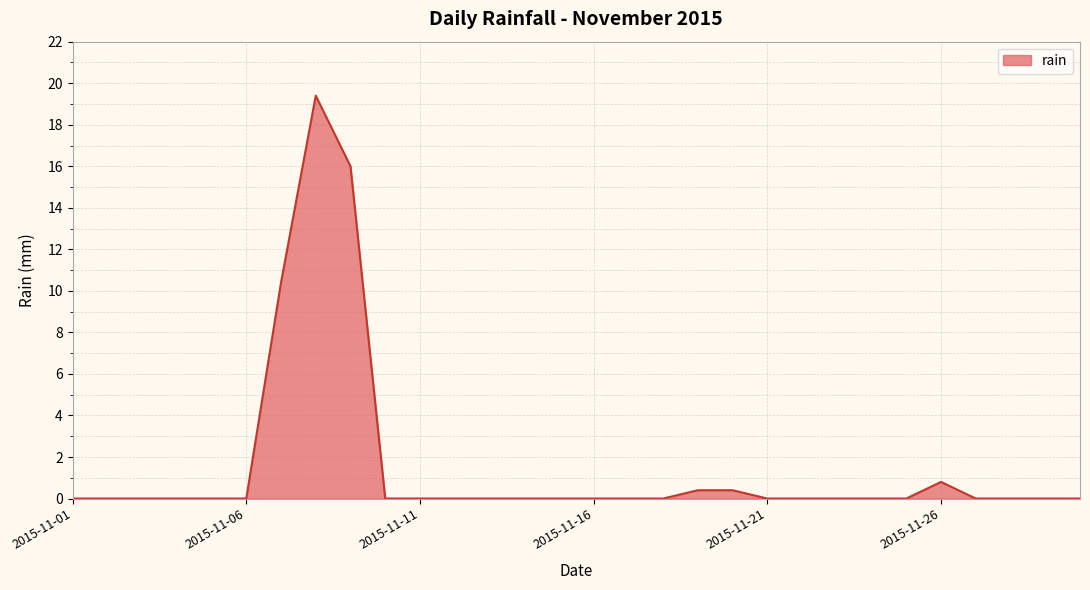

What is the greatest value displayed?

19.4